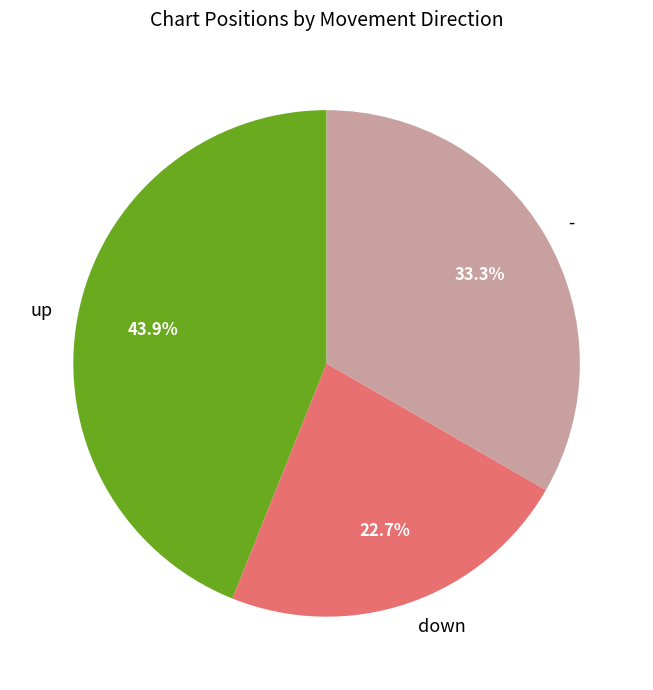

Count the number of slices in the pie.

3